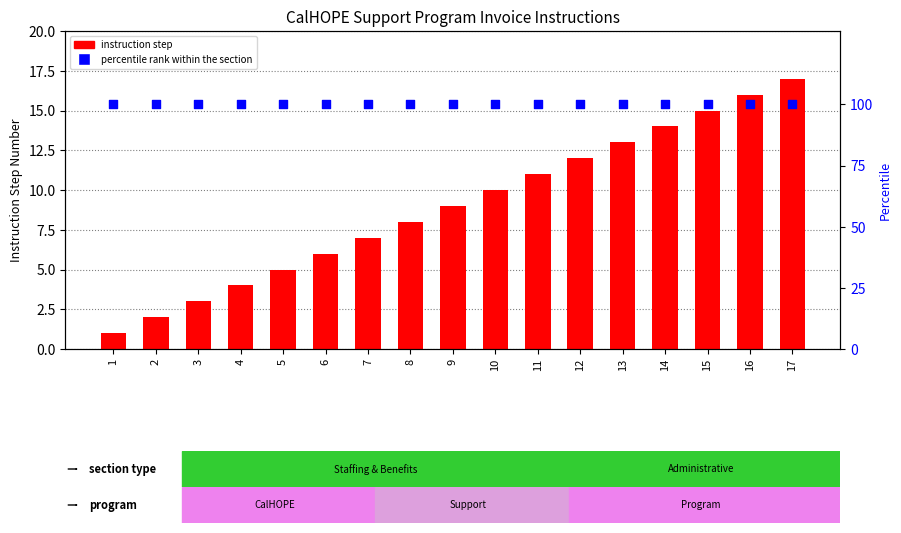

Is the value of percentile rank within the section at 13 greater than the value of instruction step at 11?

Yes